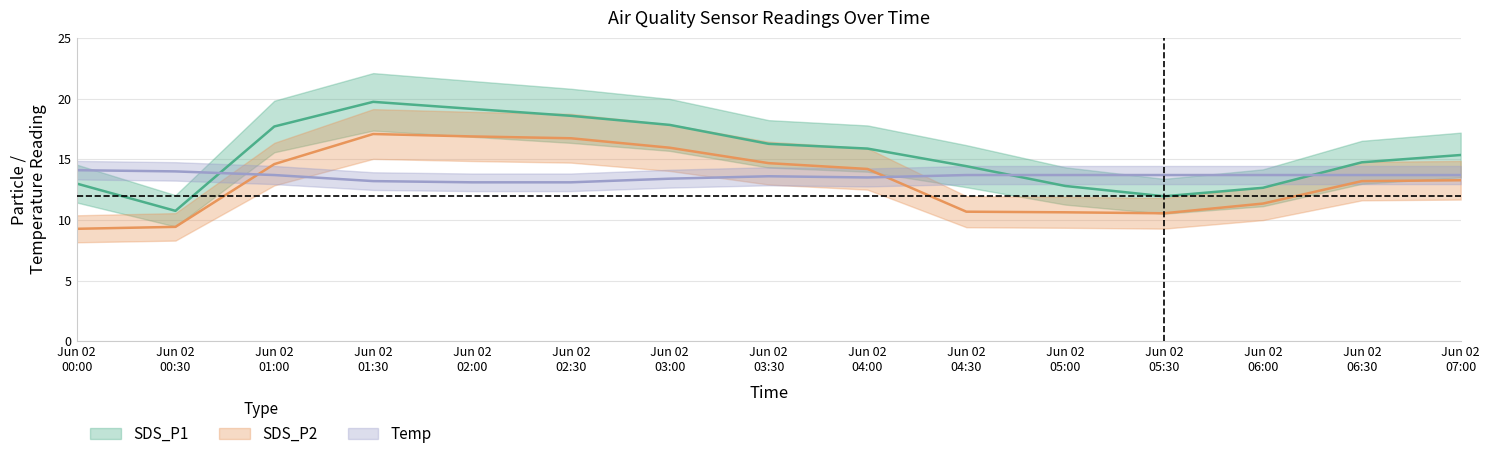

Where do SDS_P1 and Temp first cross each other?

Jun 02 00:30 and Jun 02 01:00